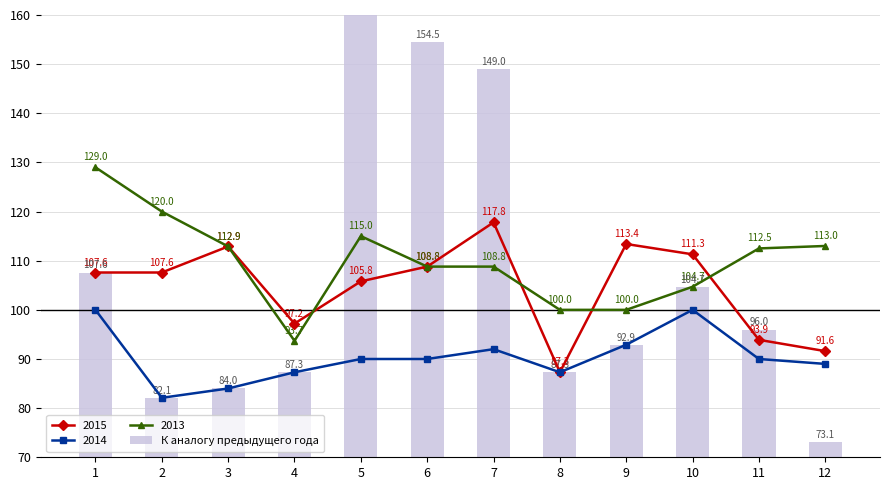

At which label does the data first exceed 96?

1